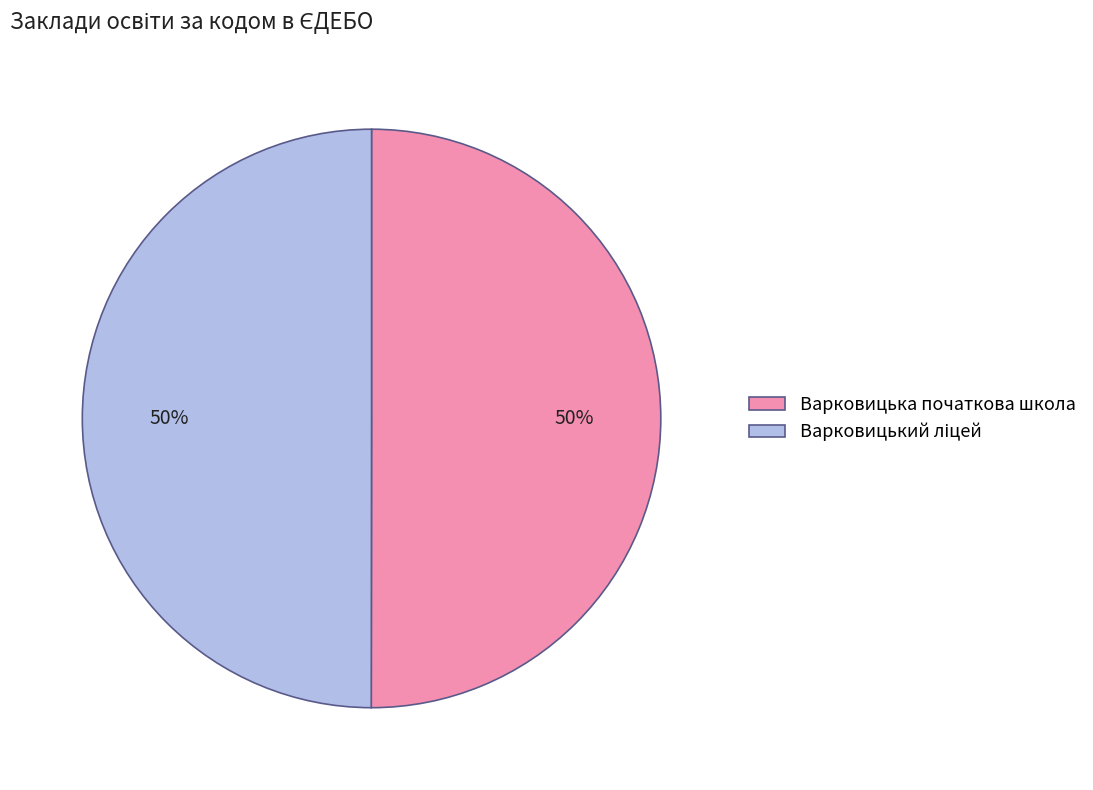

To the nearest percent, what portion does Варковицька початкова школа represent?

50%